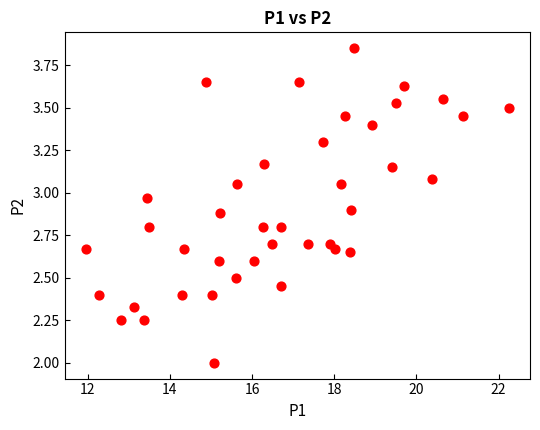

What is the range of X values (max minus min)?

10.3